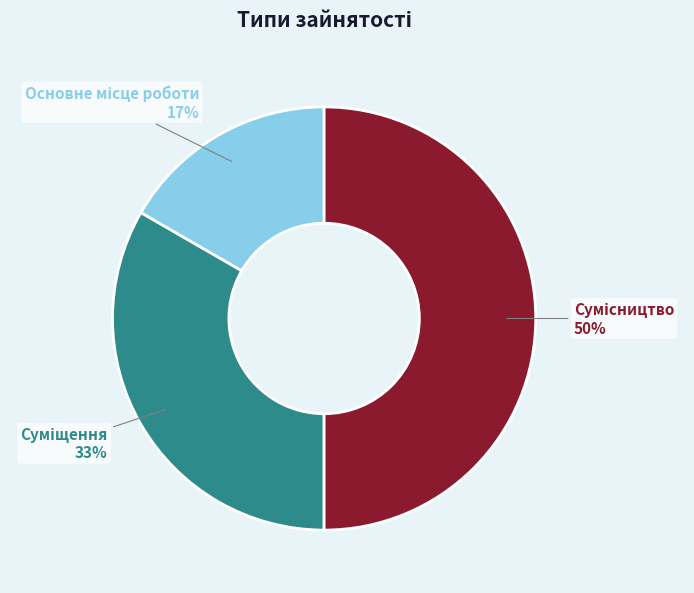

To the nearest percent, what is the difference between the largest and smallest slice percentages?

33%